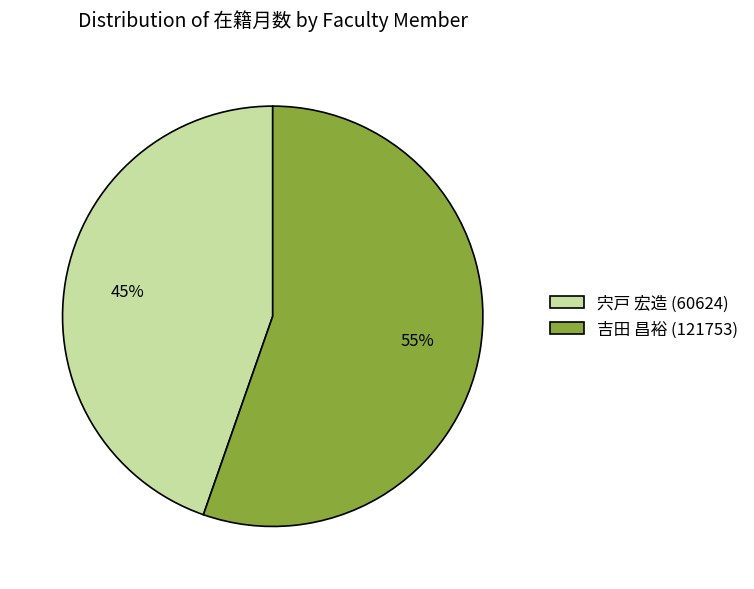

Count the number of slices in the pie.

2